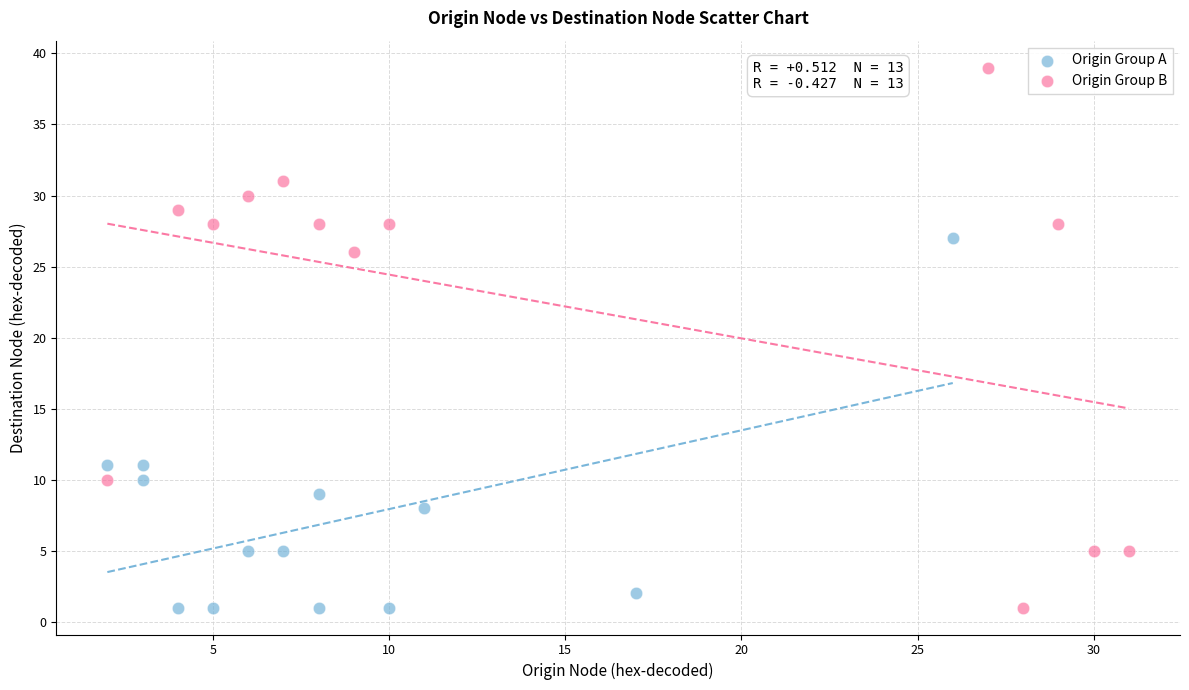

Which series contains the highest Y value?

Origin Group B